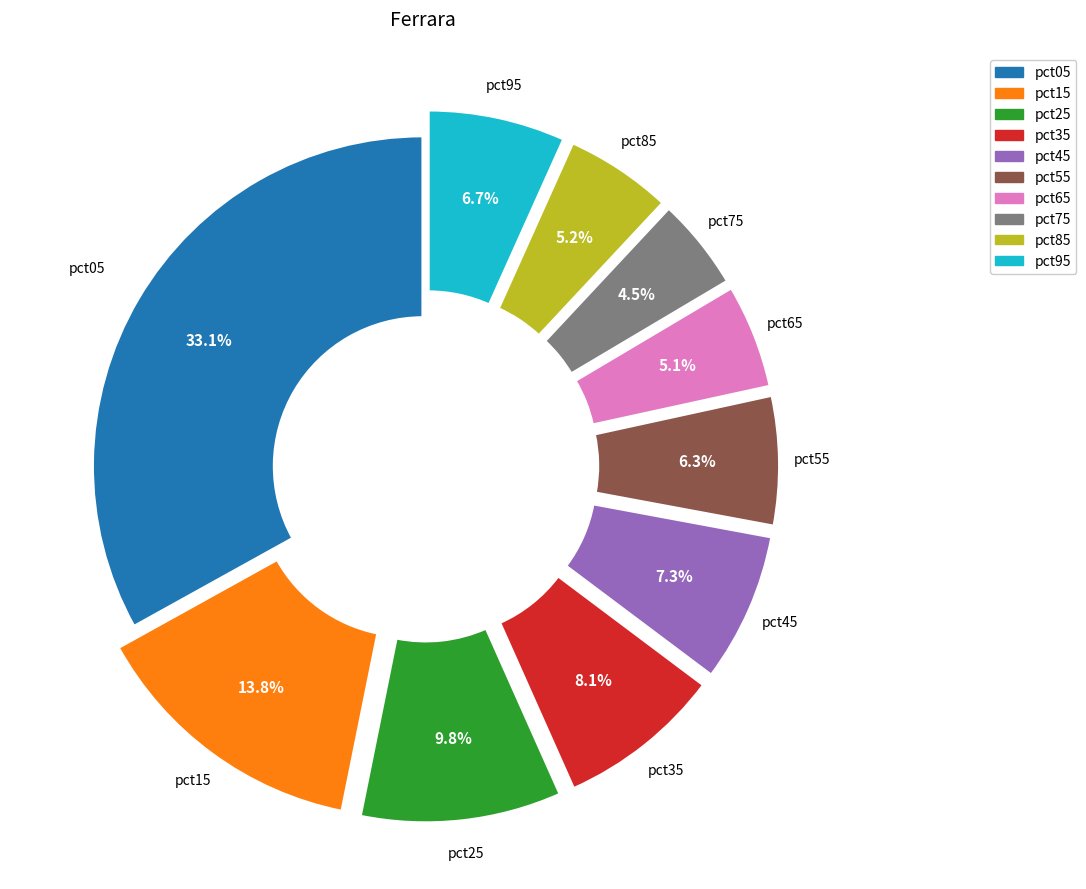

To the nearest percent, what is the average slice percentage?

10%